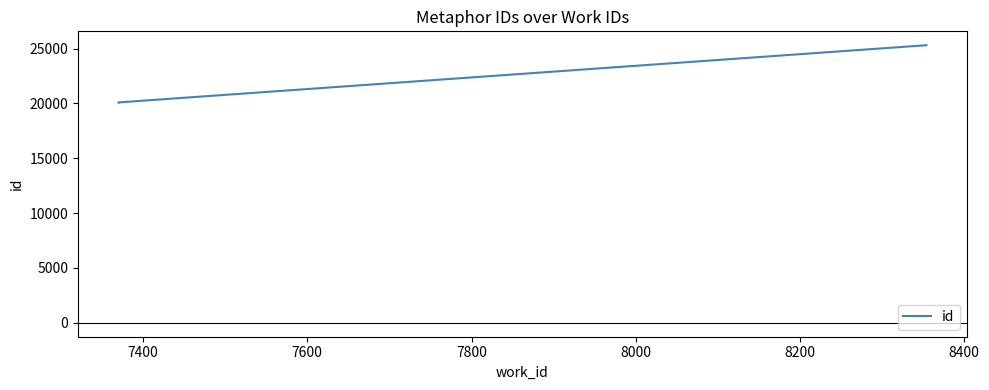

The value at 7400 is 27272. True or false?

False